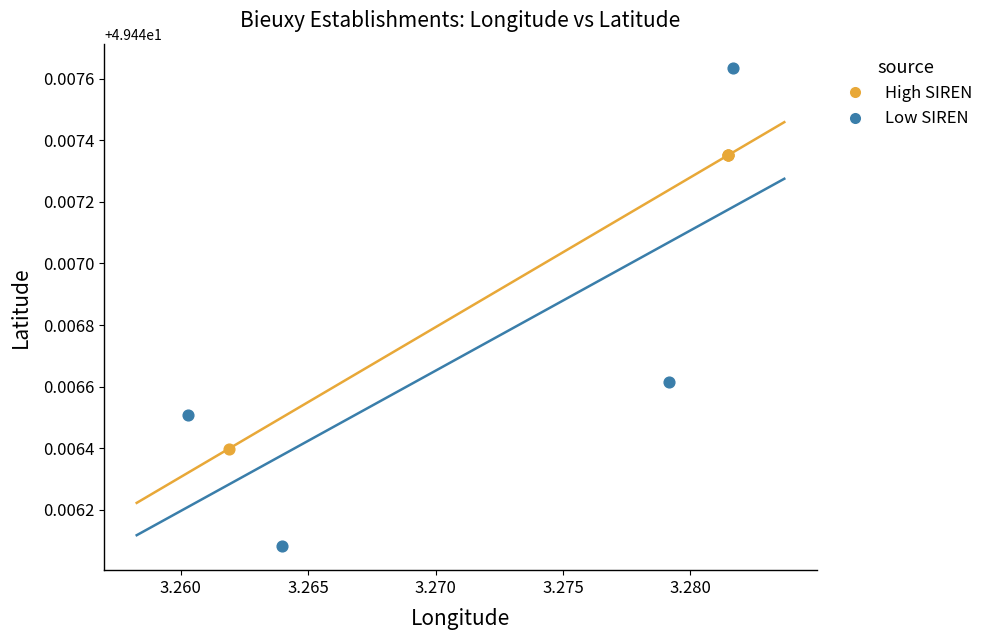

Which series reaches the minimum Y coordinate?

Low SIREN